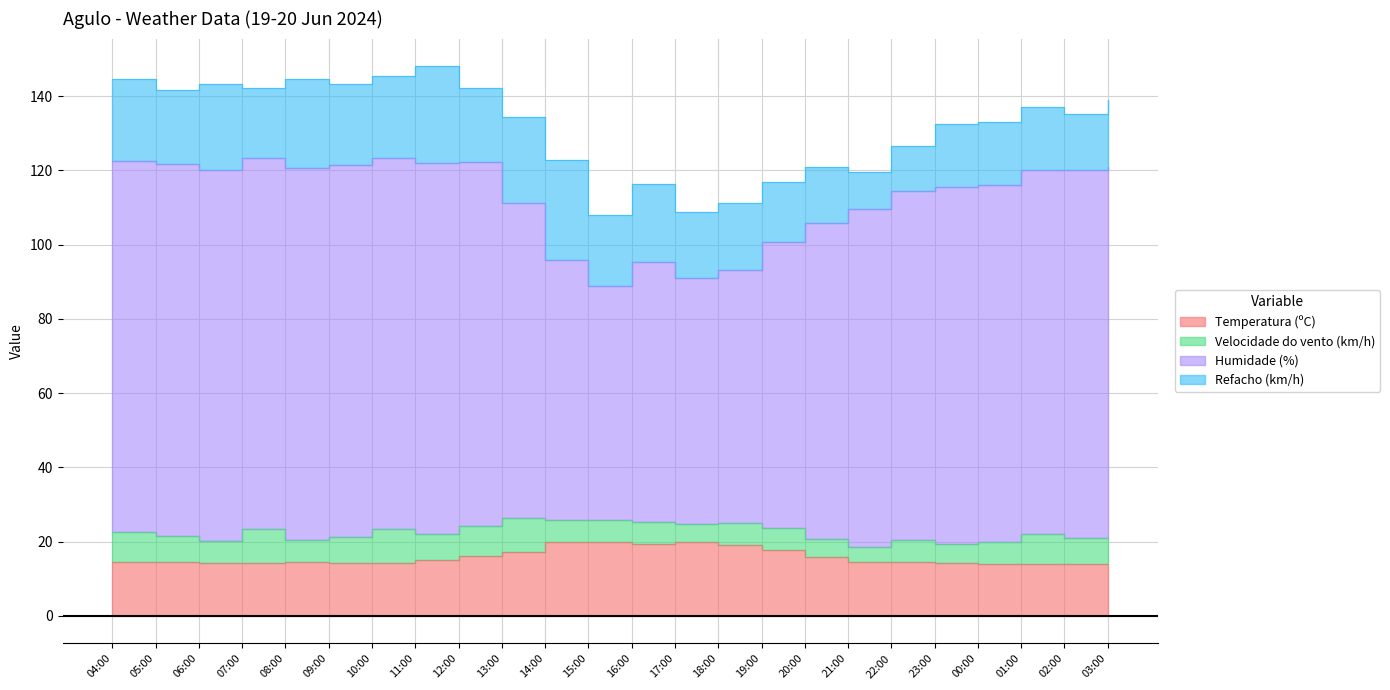

True or false: Humidade (%) has a value of 95.8 at 14:00.

True